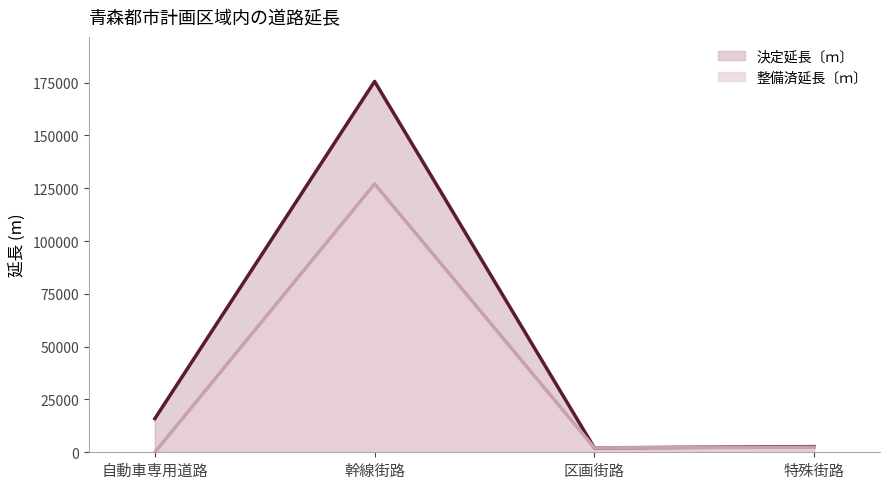

True or false: 決定延長〔ｍ〕 and 整備済延長〔ｍ〕 cross at least once.

False